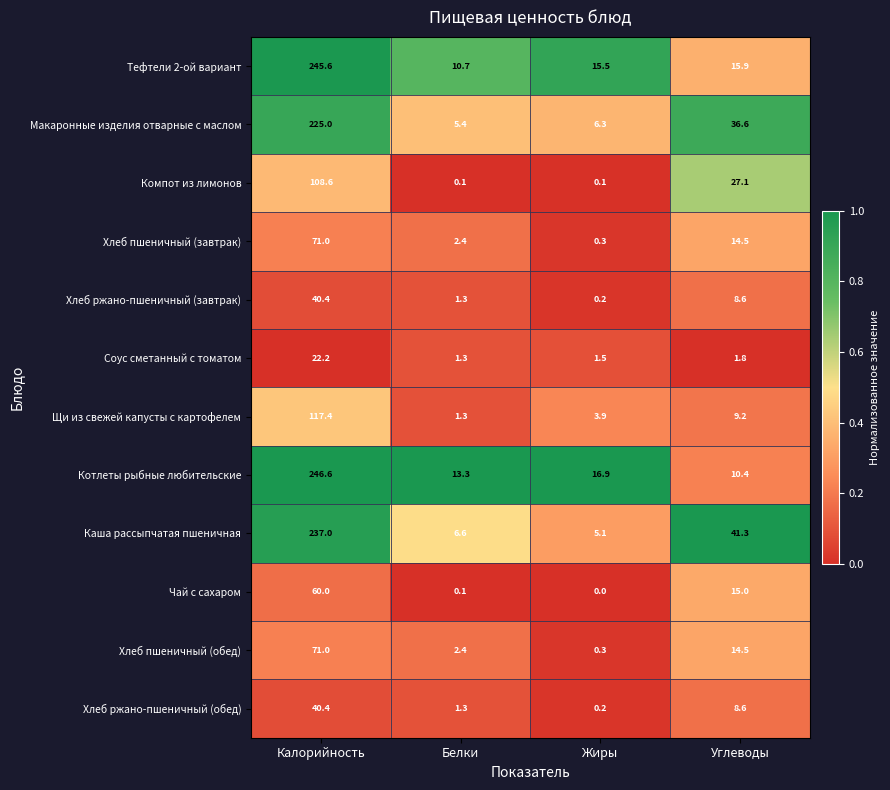

Rank the categories by Хлеб ржано-пшеничный (завтрак) value from highest to lowest.

Калорийность, Углеводы, Белки, Жиры